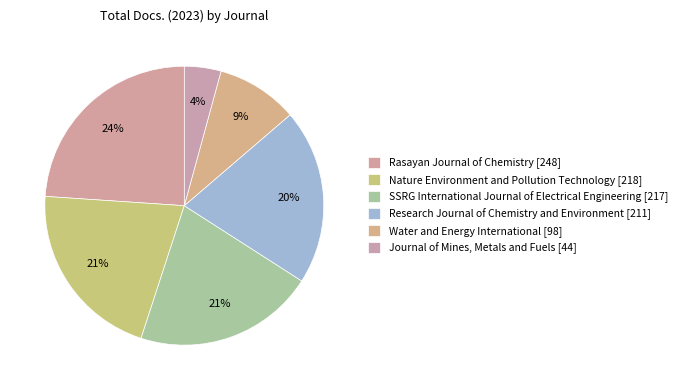

Is there a majority slice in this chart?

No